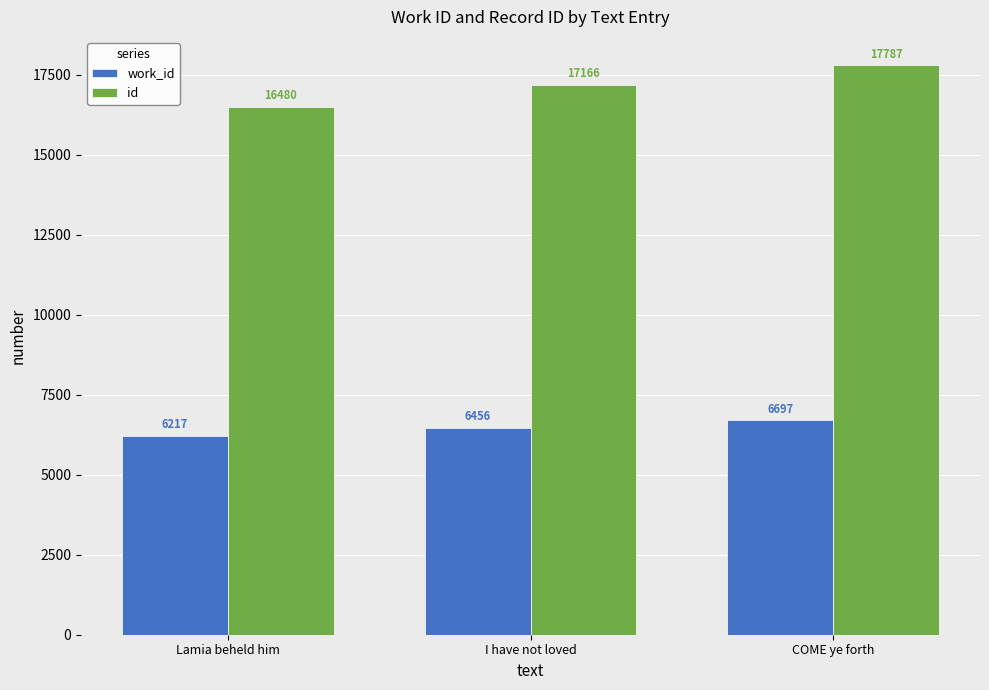

What position from the left is COME ye forth?

3